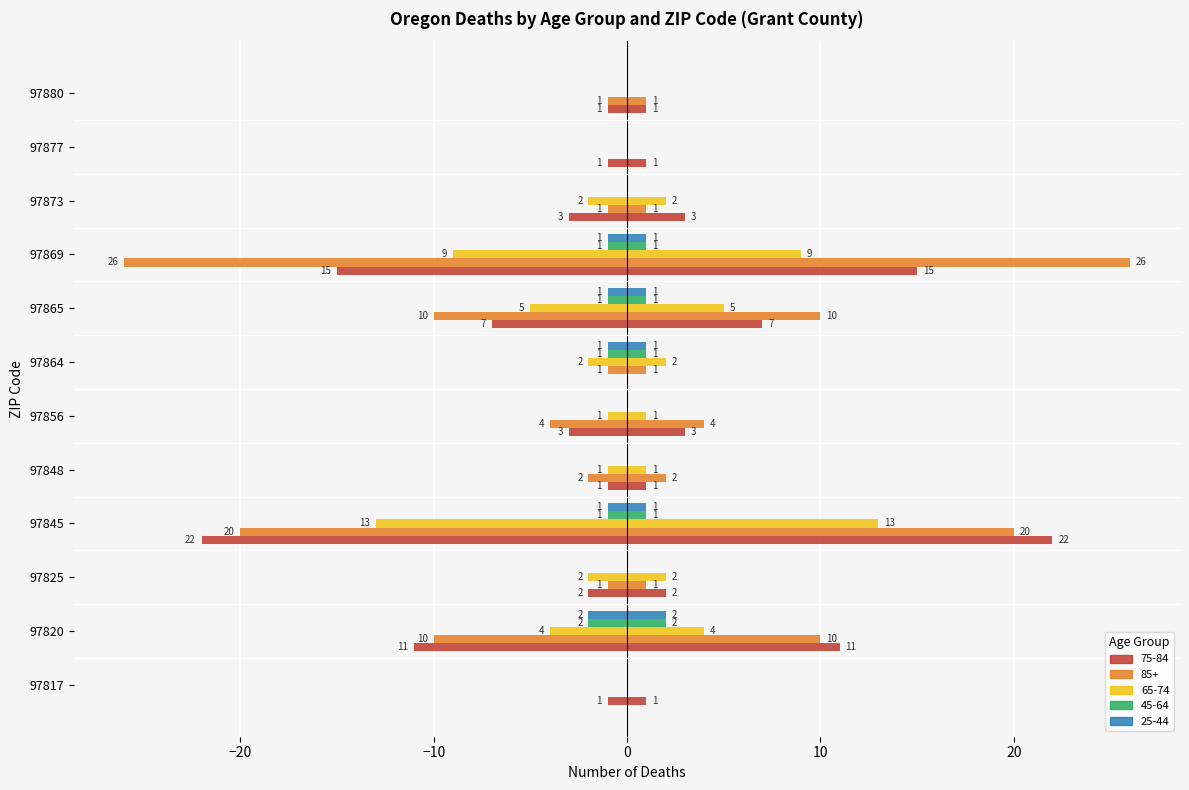

How many series are shown in this chart?

10